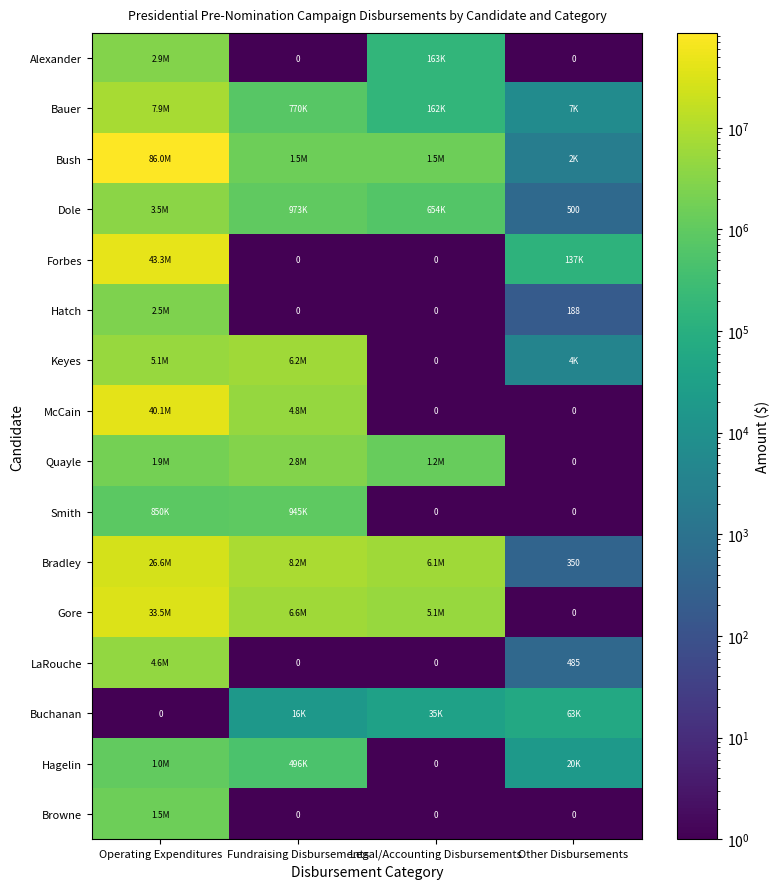

What is the difference between the Hagelin values at Operating Expenditures and Fundraising Disbursements?

535127.0